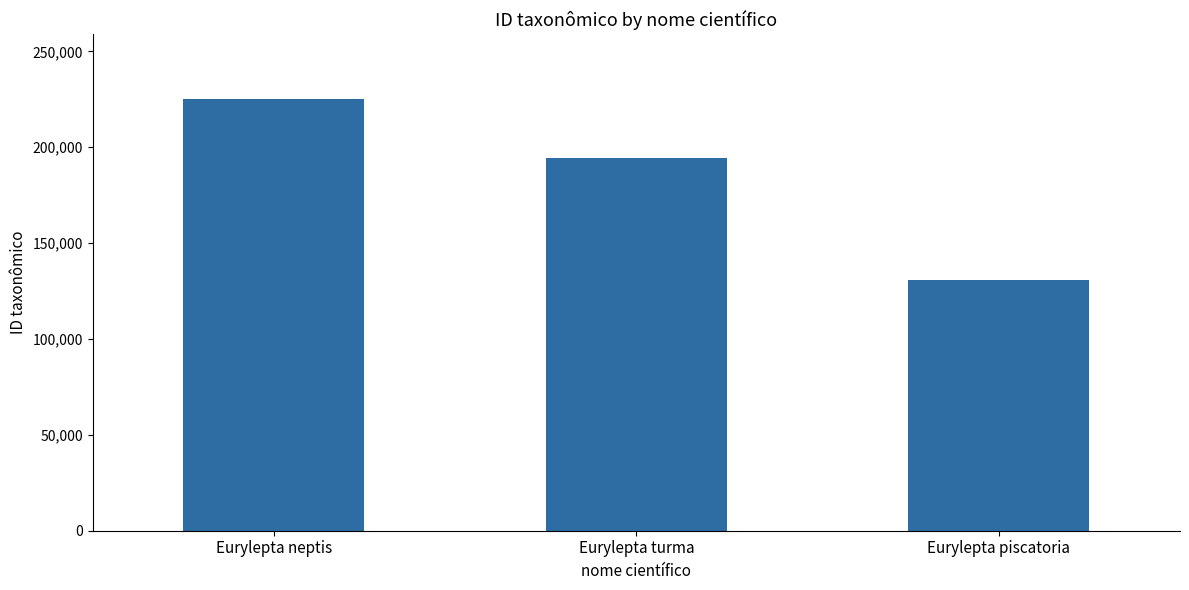

Does the chart contain any negative values?

No